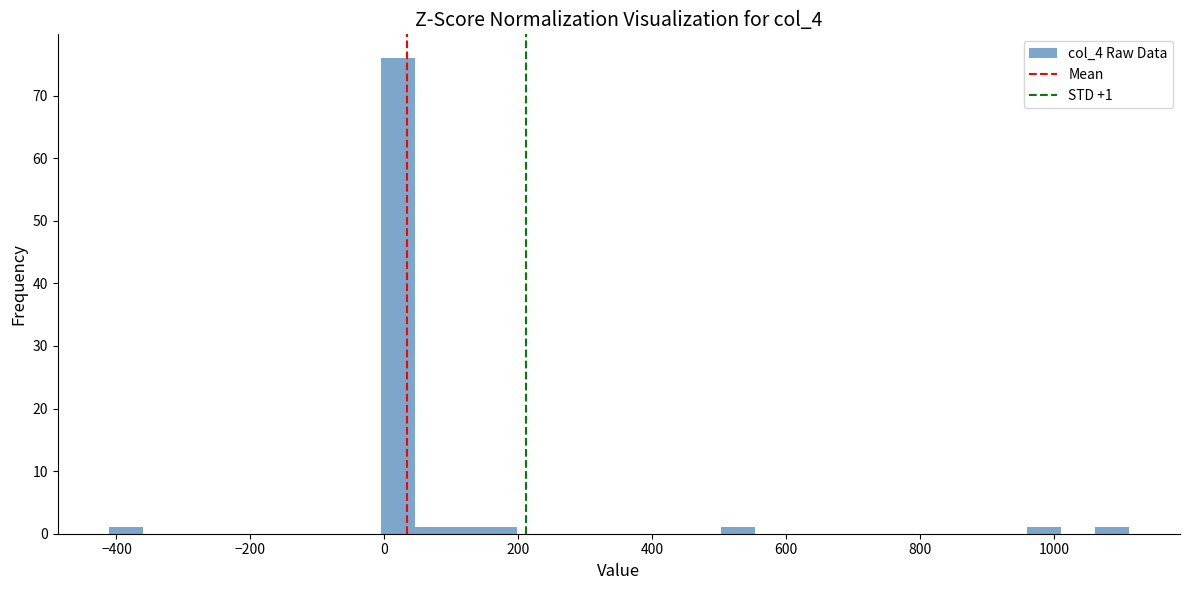

Around what value on the x-axis is the tallest bar? Give the approximate position of its centre, as read against the axis.

20